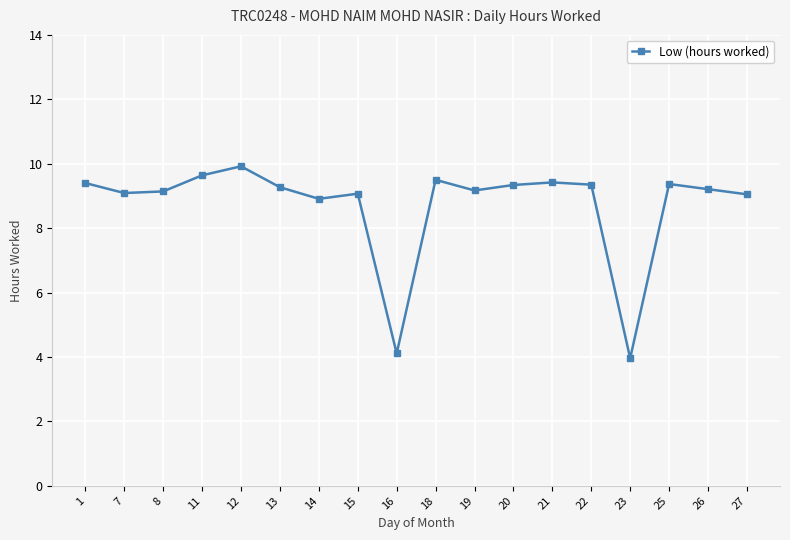

What value does the data have at 25?

9.4